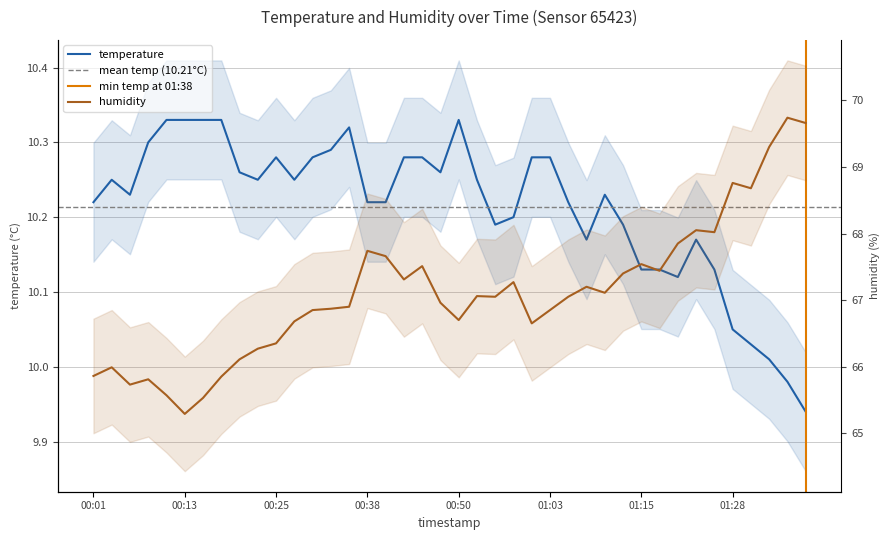

Does the chart display data point markers on the line(s)?

No